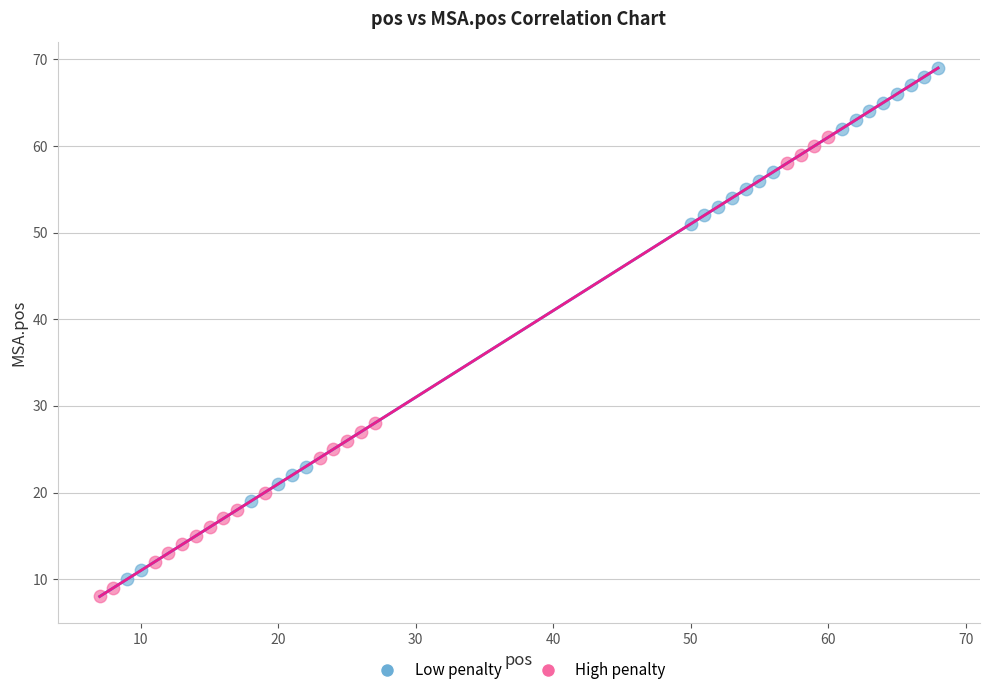

What are all the series names shown in the legend?

Low penalty, High penalty